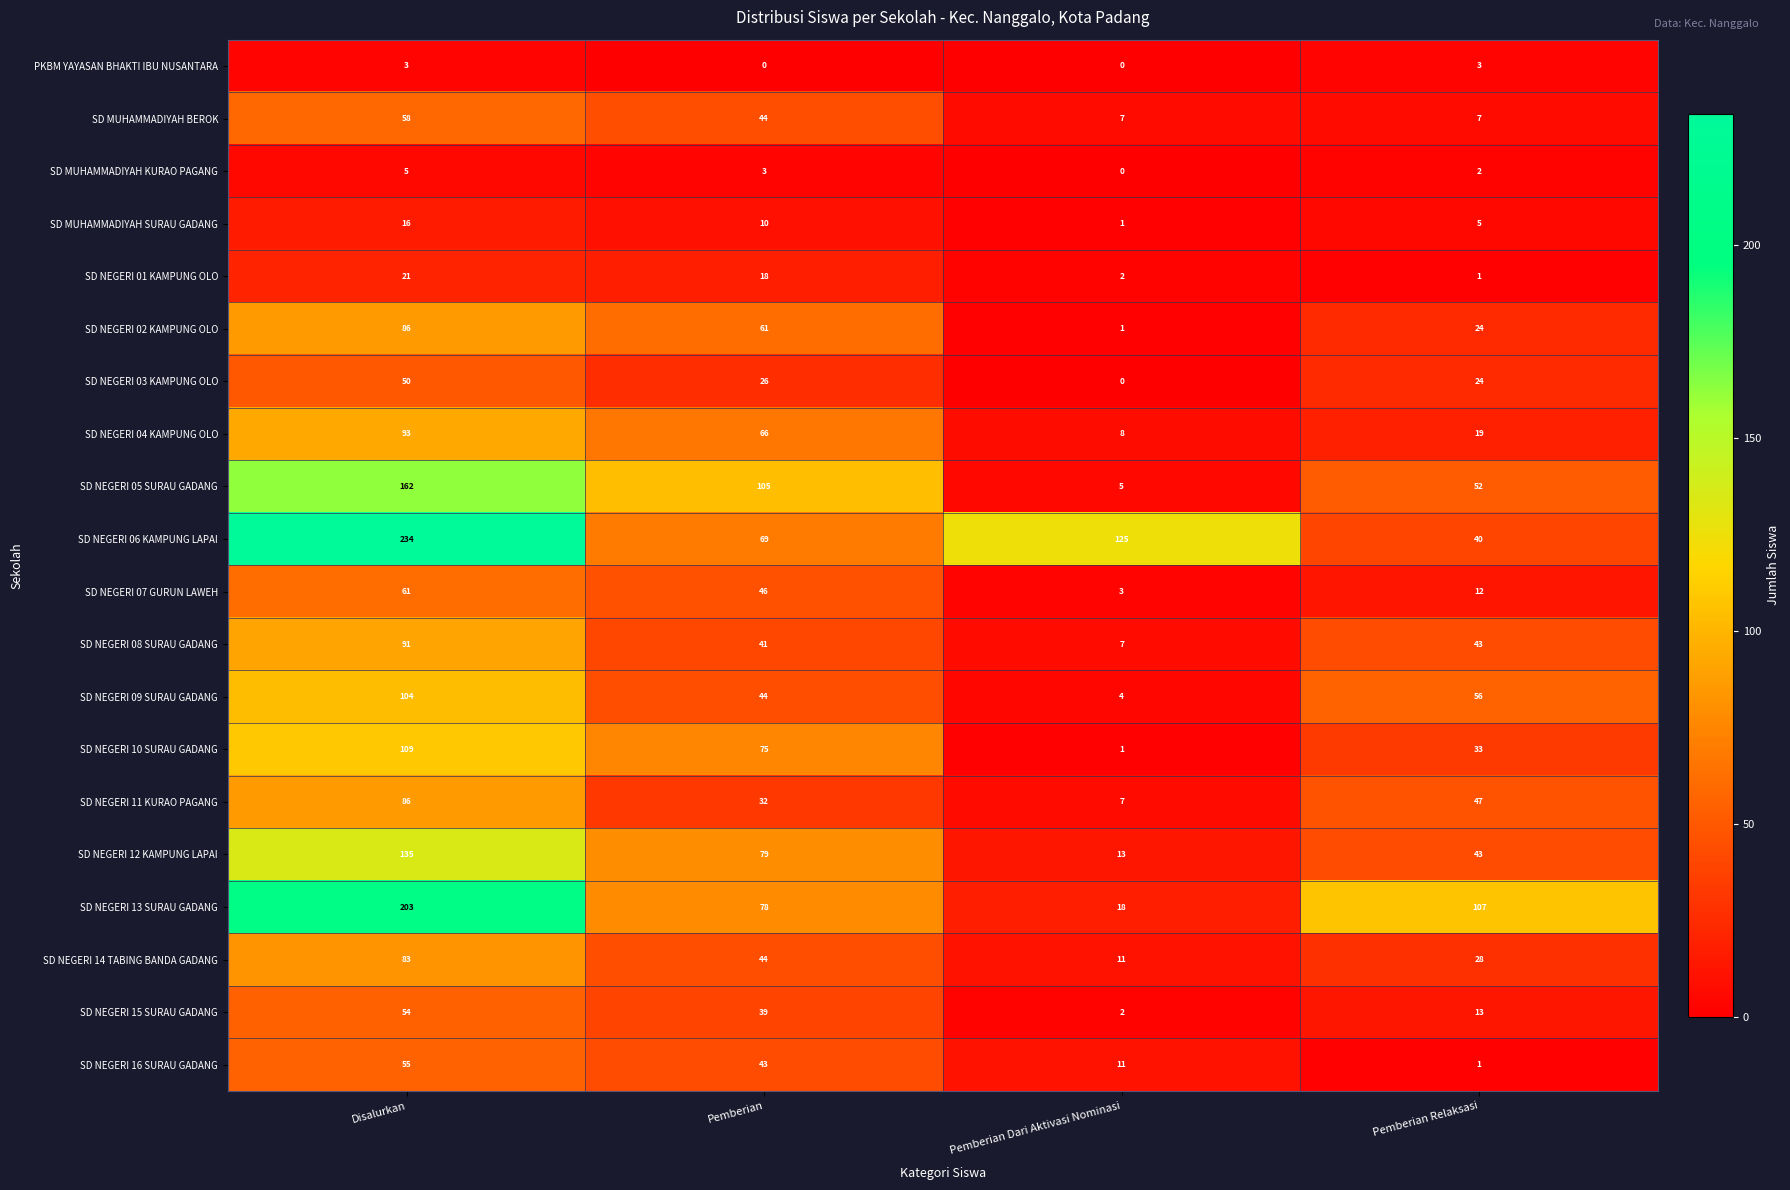

At which label does SD NEGERI 16 SURAU GADANG first exceed 43?

Disalurkan